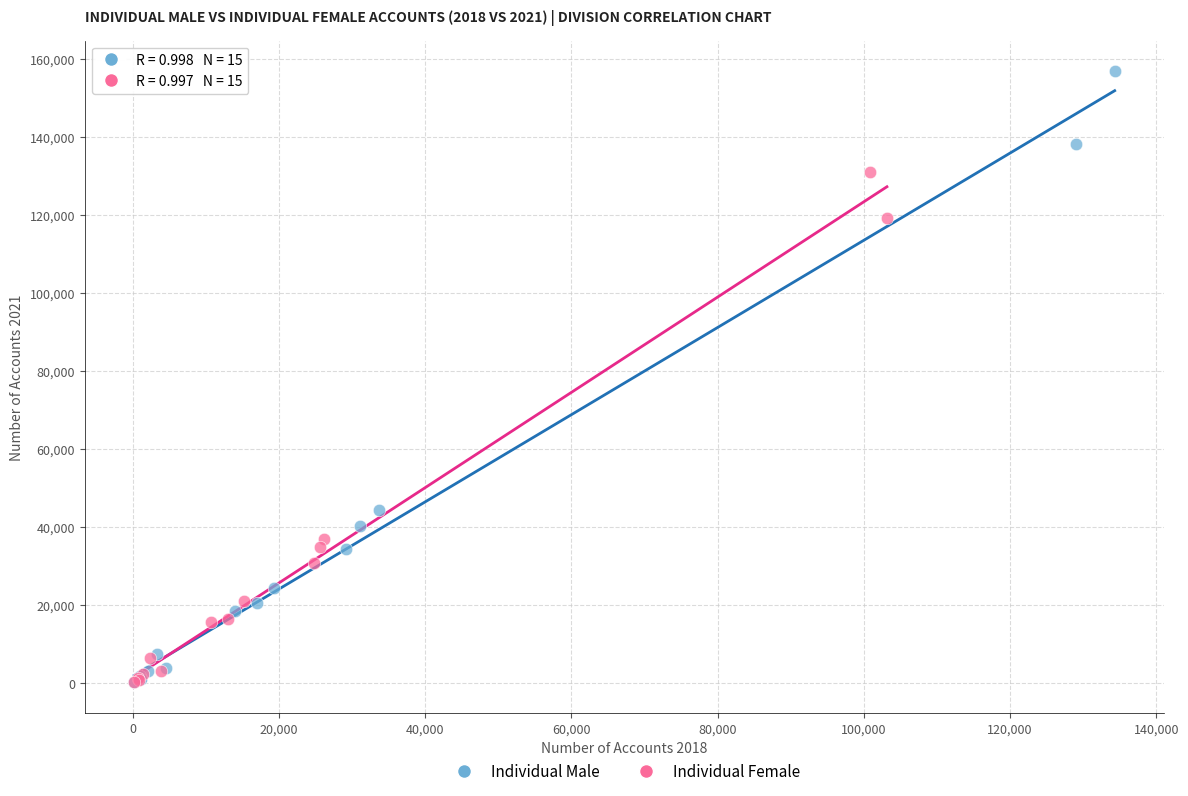

Which series contains the highest Y value?

Individual Male